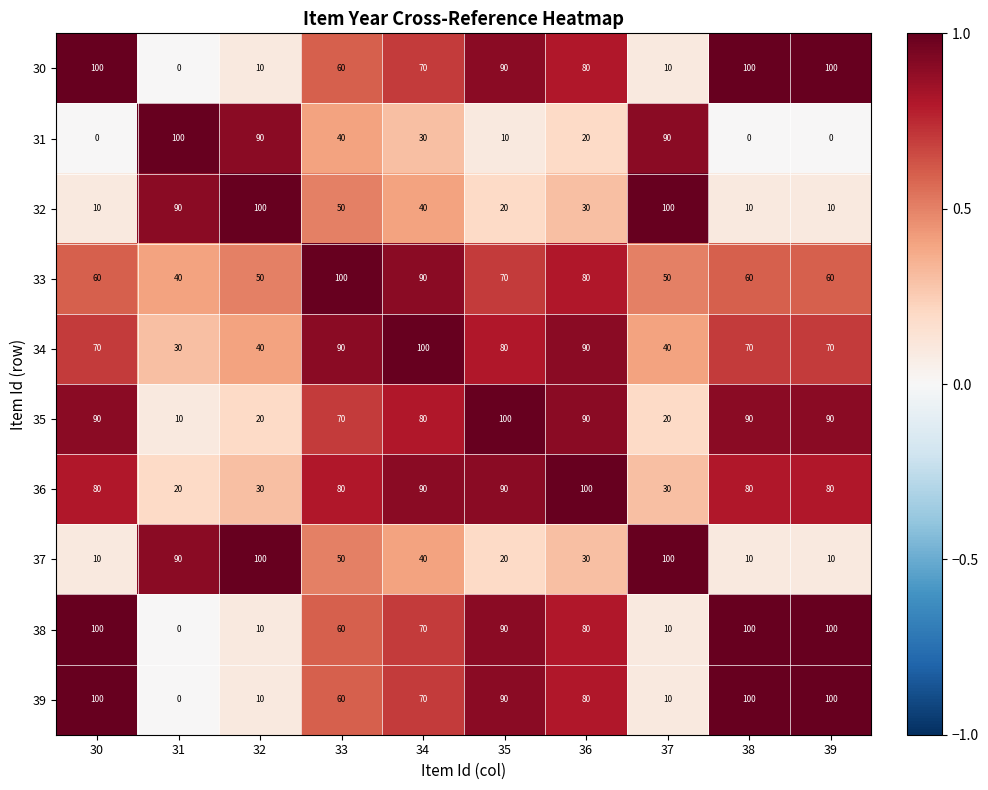

What is the difference between the second highest and second lowest values in the 32 series?

90